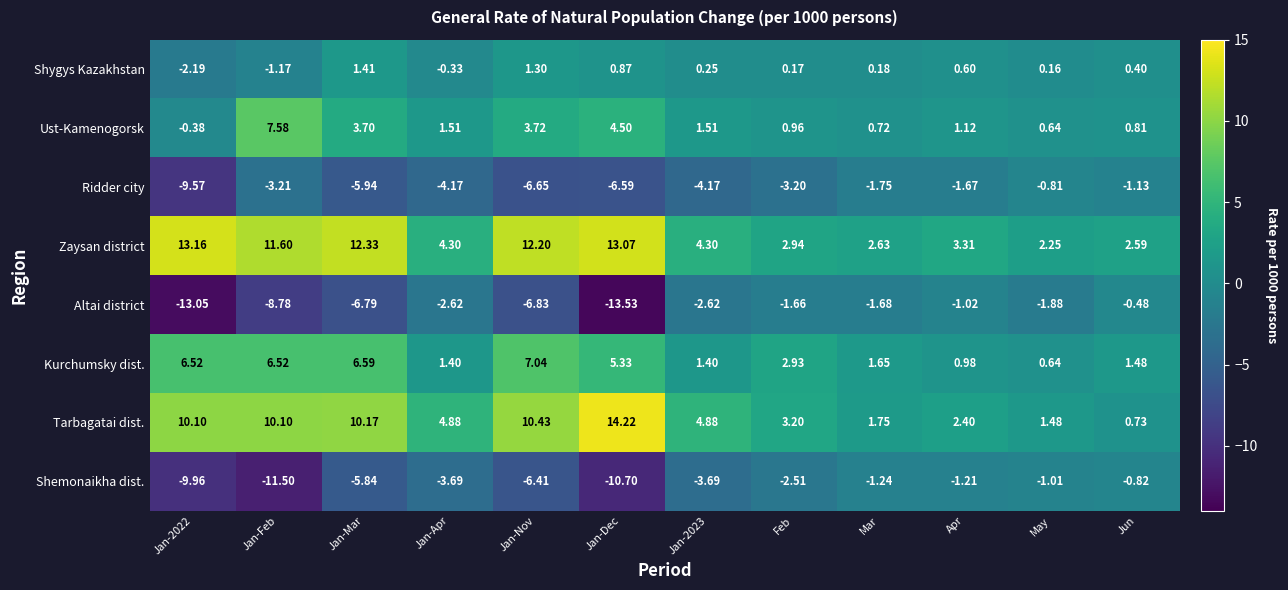

At which category does the chart reach its minimum across all series?

Jan-Dec